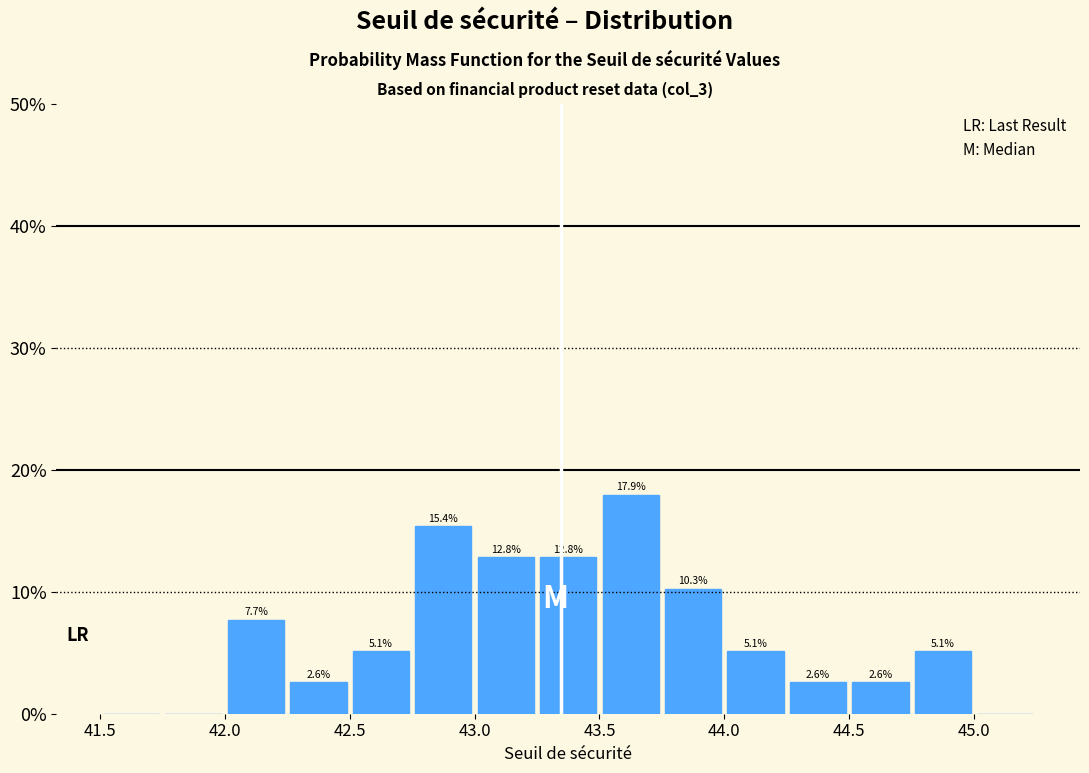

Over which range of the x-axis is the bar tallest?

43.50 to 43.75